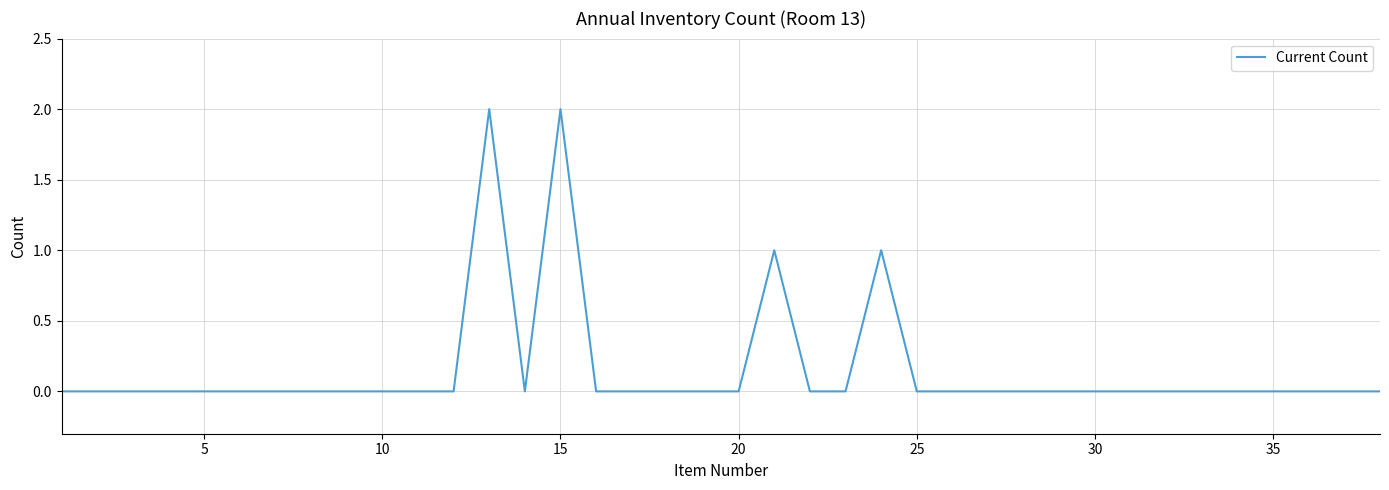

True or false: the data shows 0 at 20.

True